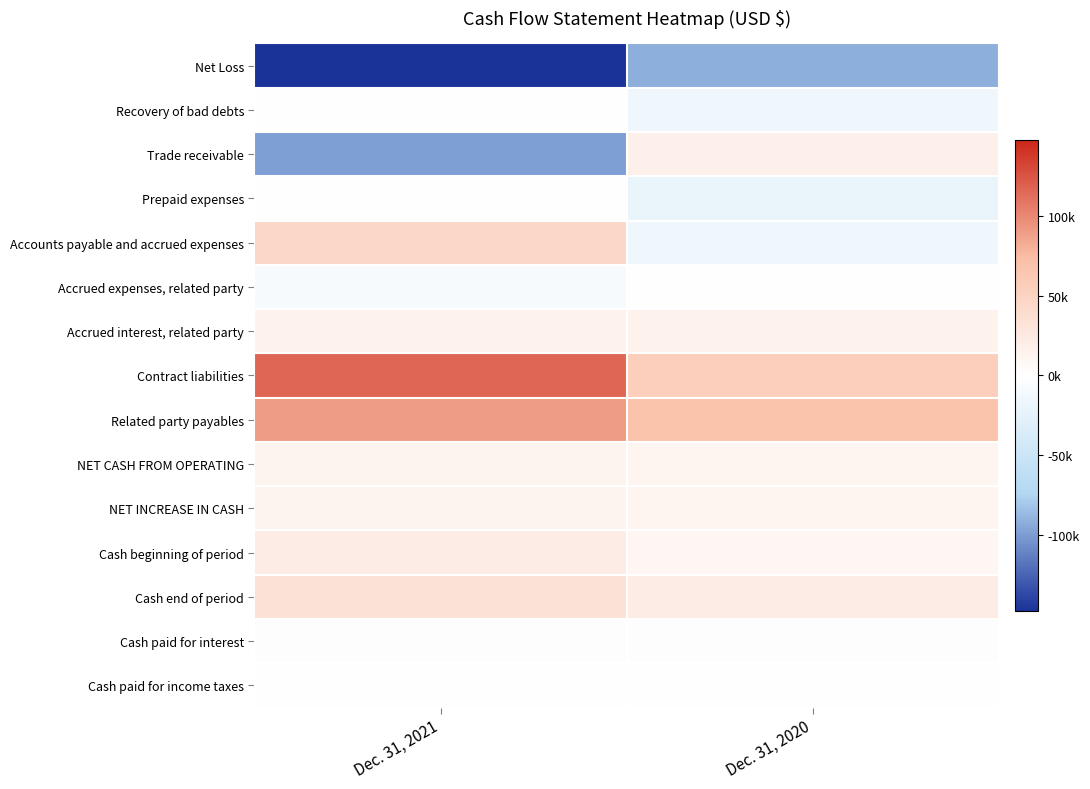

How many data points does each series have?

2